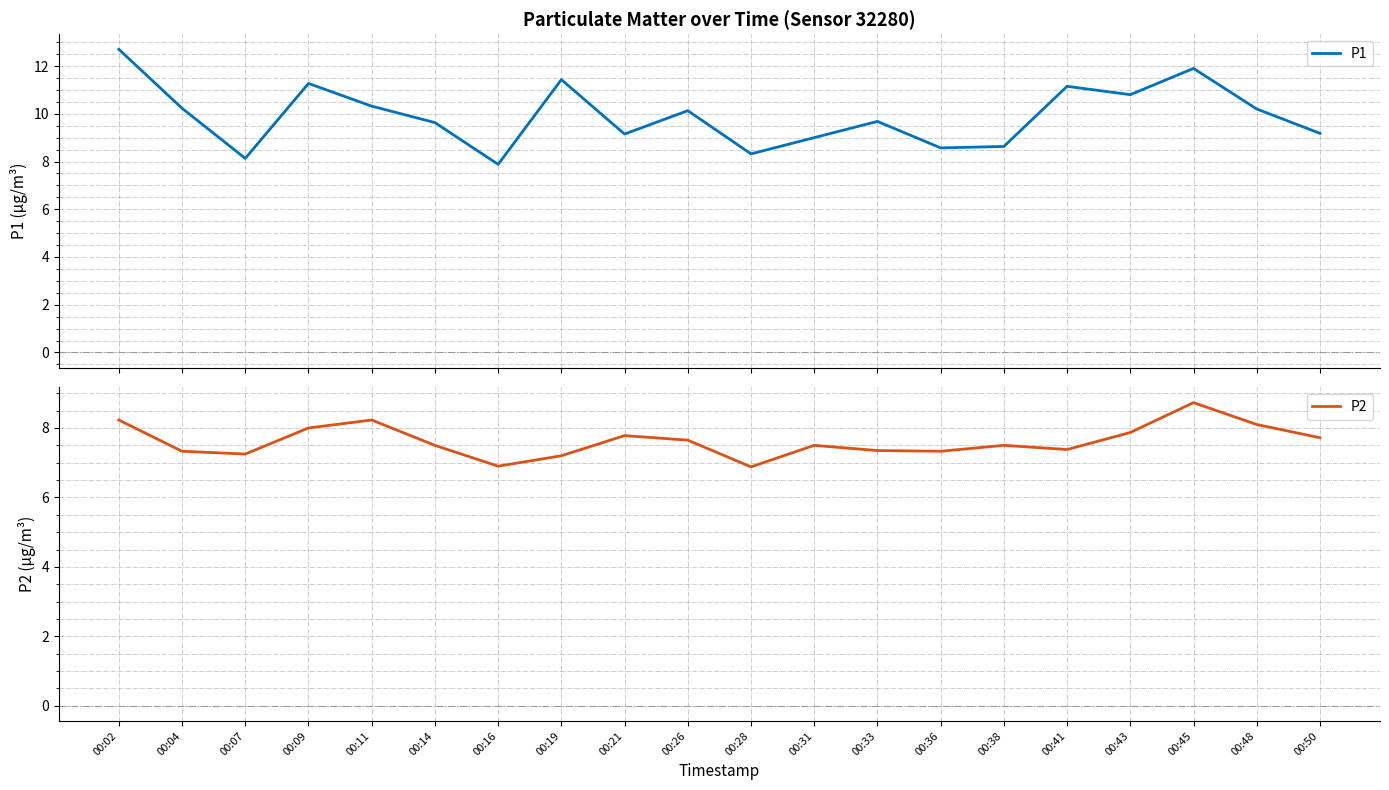

Between 00:19 and 00:45, which series saw the biggest shift?

P2